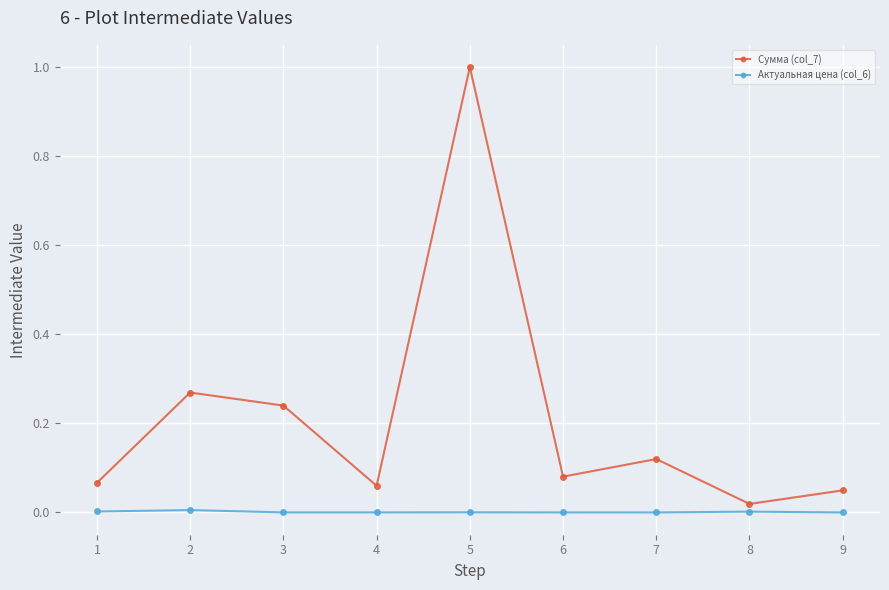

Is the value of Актуальная цена (col_6) at 8 greater than the value of Сумма (col_7) at 5?

No